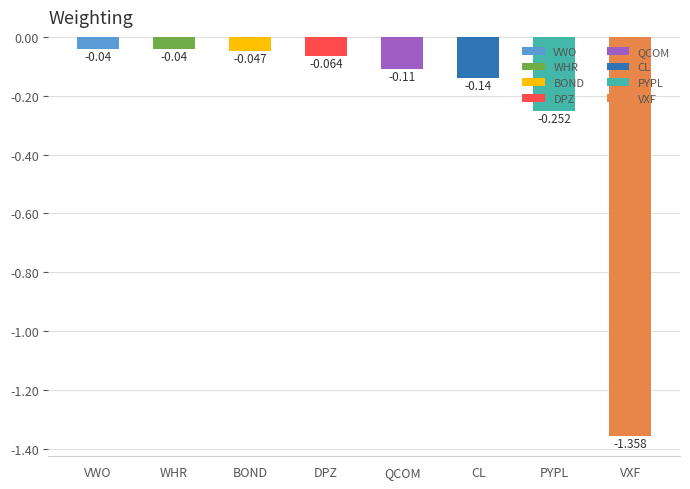

The chart shows a value of -1.4 at VXF. True or false?

True